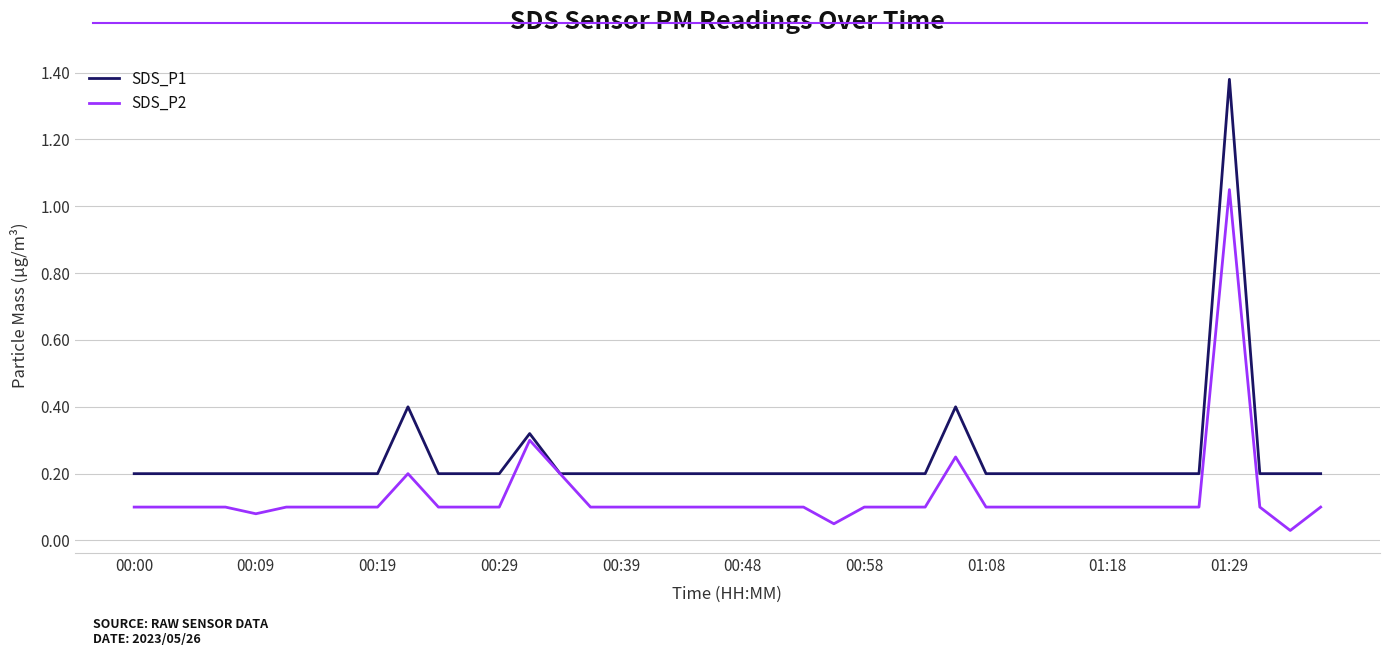

Rank the series by their average value, from highest to lowest.

SDS_P1, SDS_P2